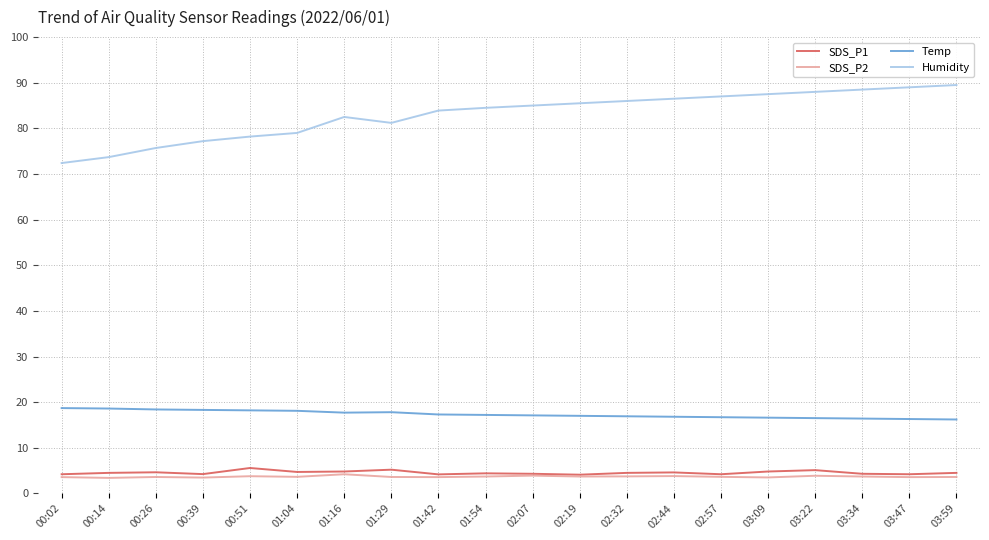

How many lines are shown in the chart?

4